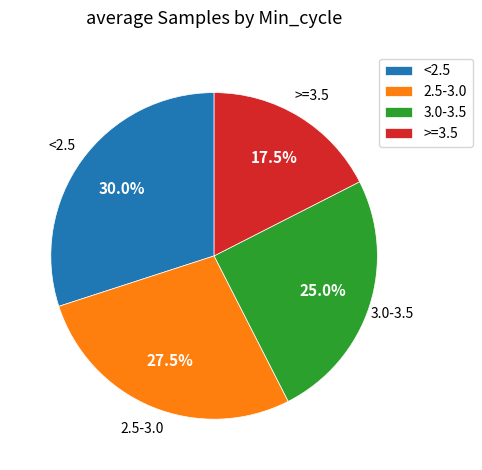

Which category has the smallest portion of the pie?

>=3.5